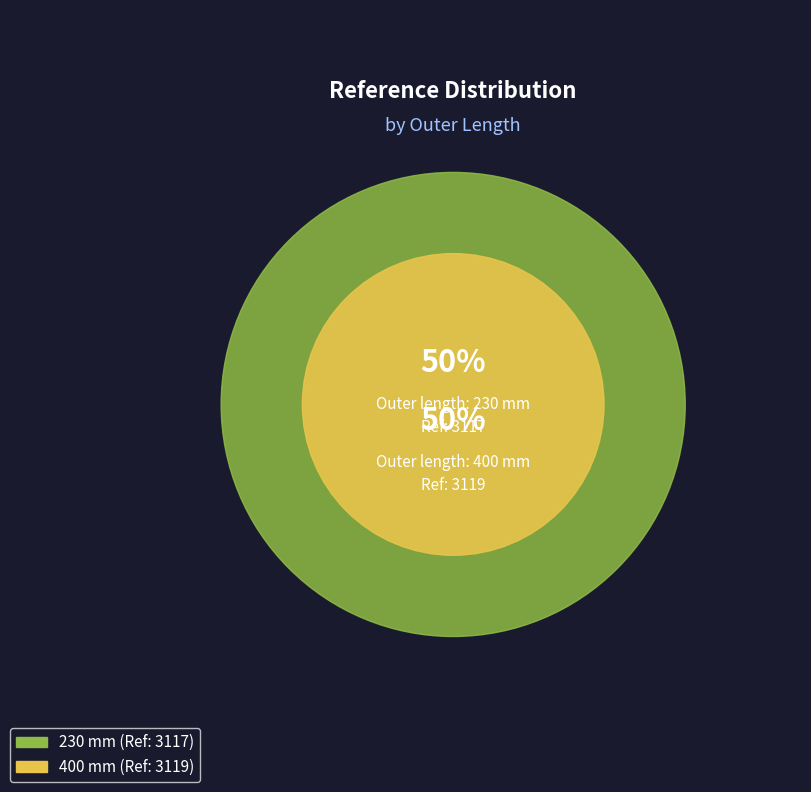

Is it true that 230 mm is 50% of the pie?

True